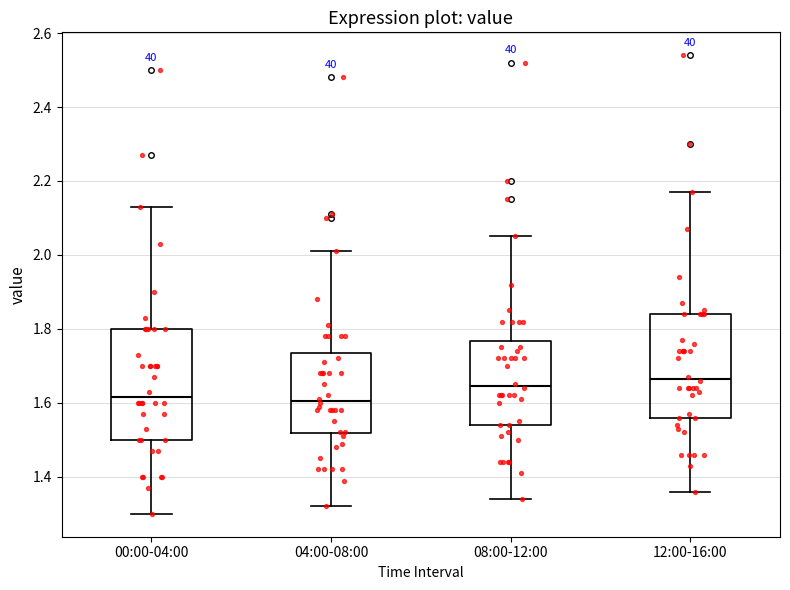

Reading left to right, transcribe this box plot: for each box, give where its median line is, the range the box spans, and where its two whiskers end, as read against the y-axis. The values are not printed on the chart, so give them approximately, as read against the axis.

00:00-04:00: median 1.62, box 1.50 to 1.80, whiskers 1.30 to 2.14
04:00-08:00: median 1.60, box 1.52 to 1.74, whiskers 1.32 to 2.02
08:00-12:00: median 1.64, box 1.54 to 1.76, whiskers 1.34 to 2.06
12:00-16:00: median 1.66, box 1.56 to 1.84, whiskers 1.36 to 2.18